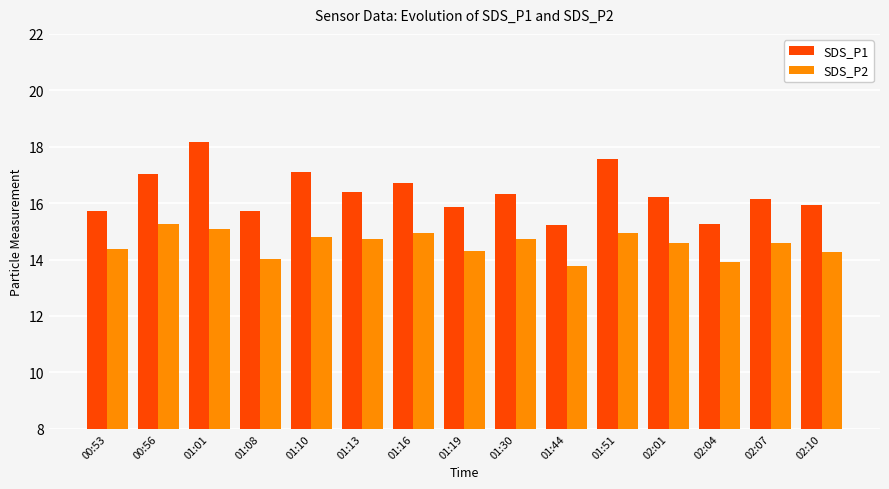

The SDS_P1 series shows 22.9 at 01:51. True or false?

False